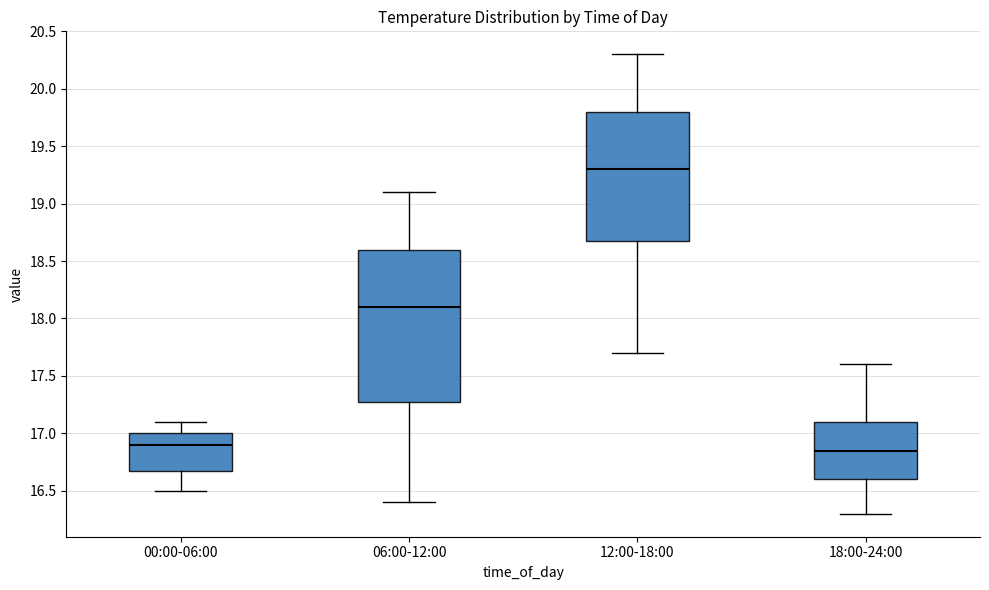

Reading left to right, read every box against the y-axis: the position of its median line, the range the box covers, and the ends of its whiskers. The values are not printed on the chart, so give them approximately, as read against the axis.

00:00-06:00: median 16.90, box 16.70 to 17.00, whiskers 16.50 to 17.10
06:00-12:00: median 18.10, box 17.30 to 18.60, whiskers 16.40 to 19.10
12:00-18:00: median 19.30, box 18.70 to 19.80, whiskers 17.70 to 20.30
18:00-24:00: median 16.85, box 16.60 to 17.10, whiskers 16.30 to 17.60